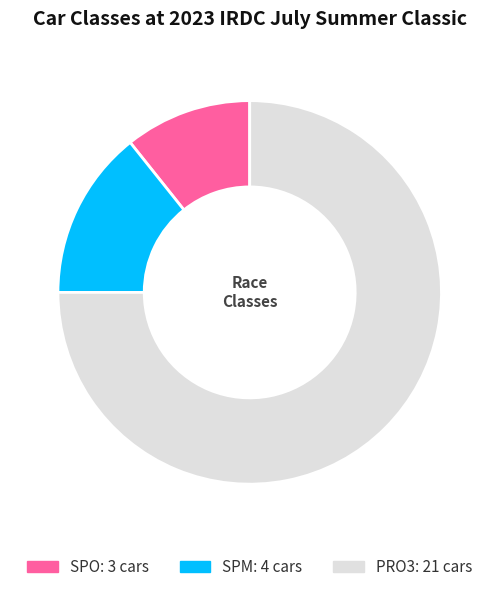

Which category accounts for the majority?

PRO3